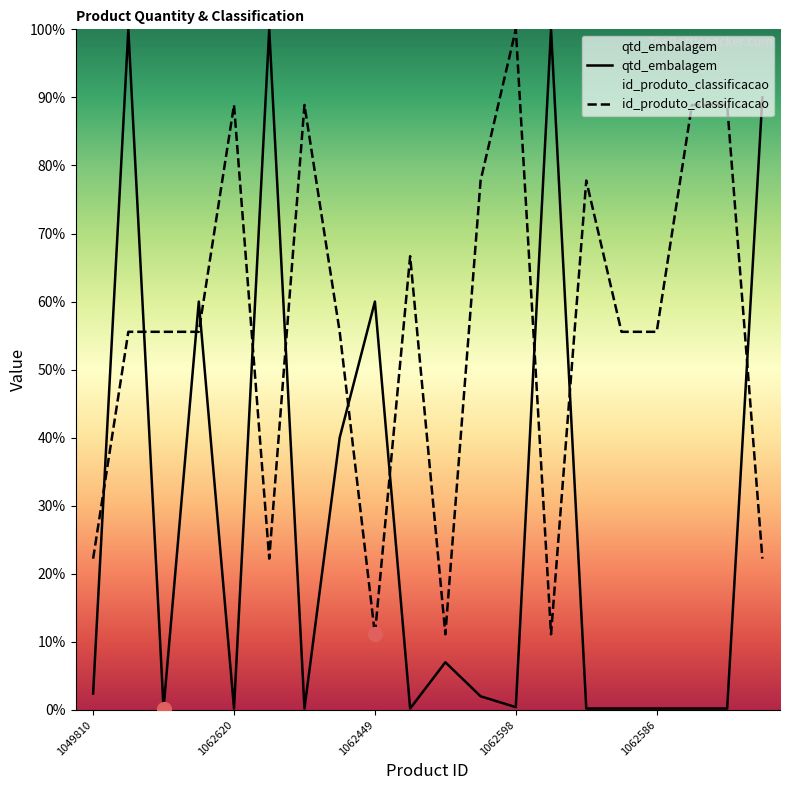

Which category has the lowest value in the qtd_embalagem series?

1062579